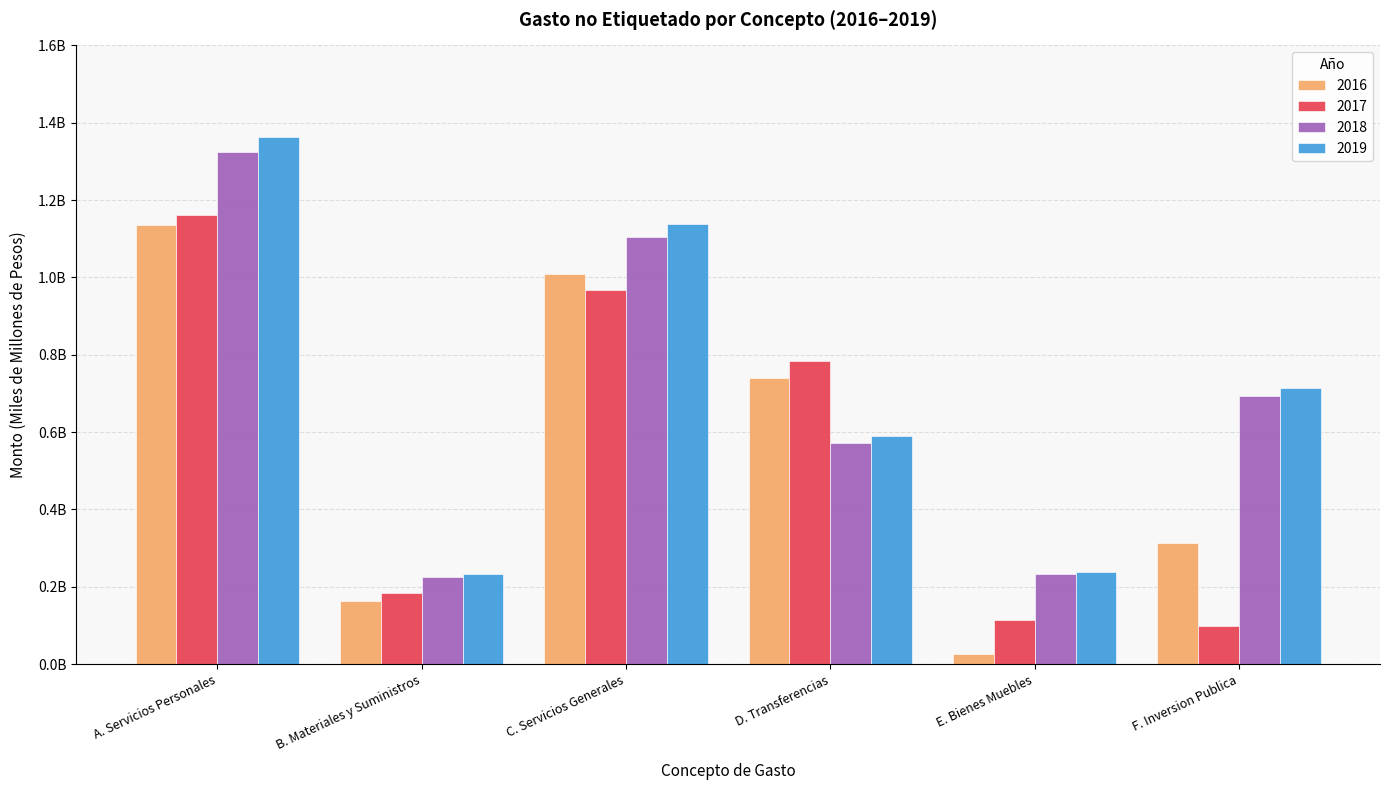

At how many categories does at least one series exceed 1?

2